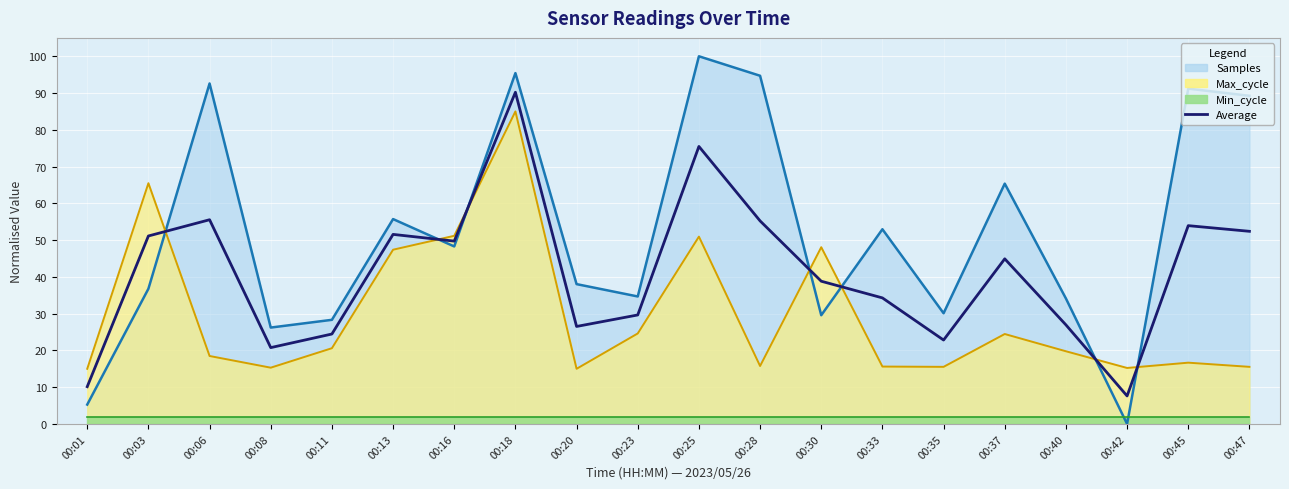

The chart shows a value of 51.6 at 00:13. True or false?

True